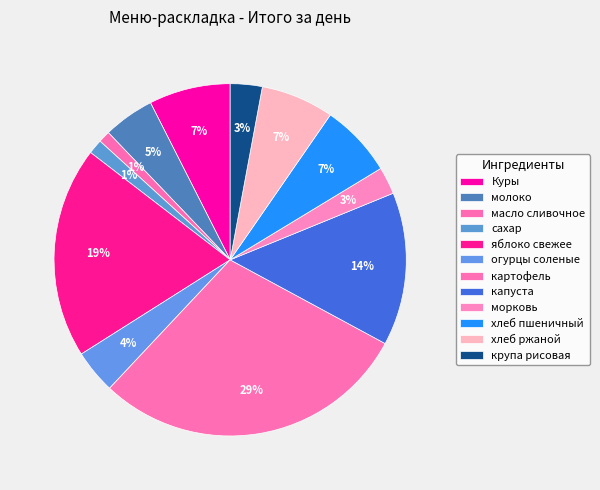

How many segments does this pie chart have?

12